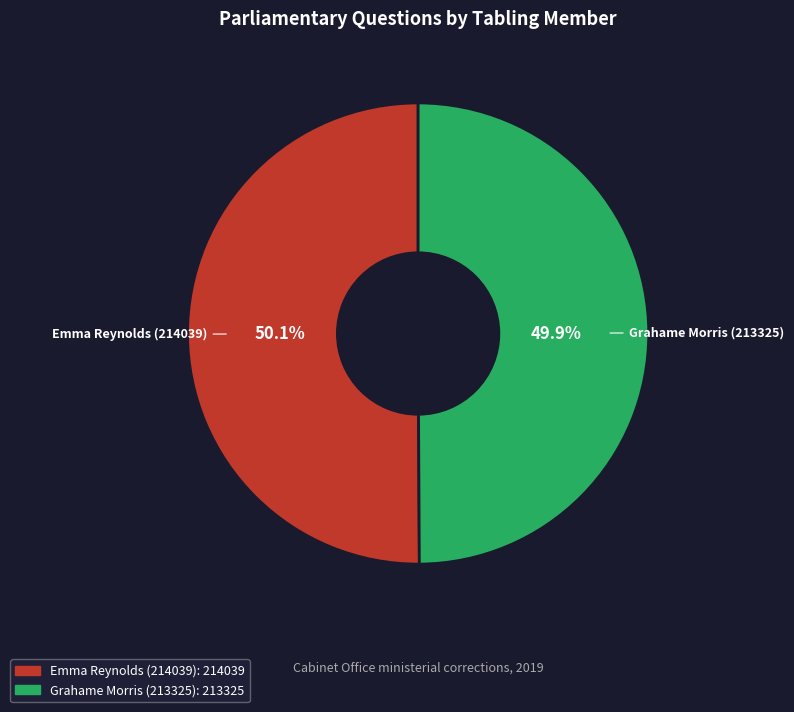

To the nearest percent, what is the combined percentage of Grahame Morris (213325) and Emma Reynolds (214039)?

100%